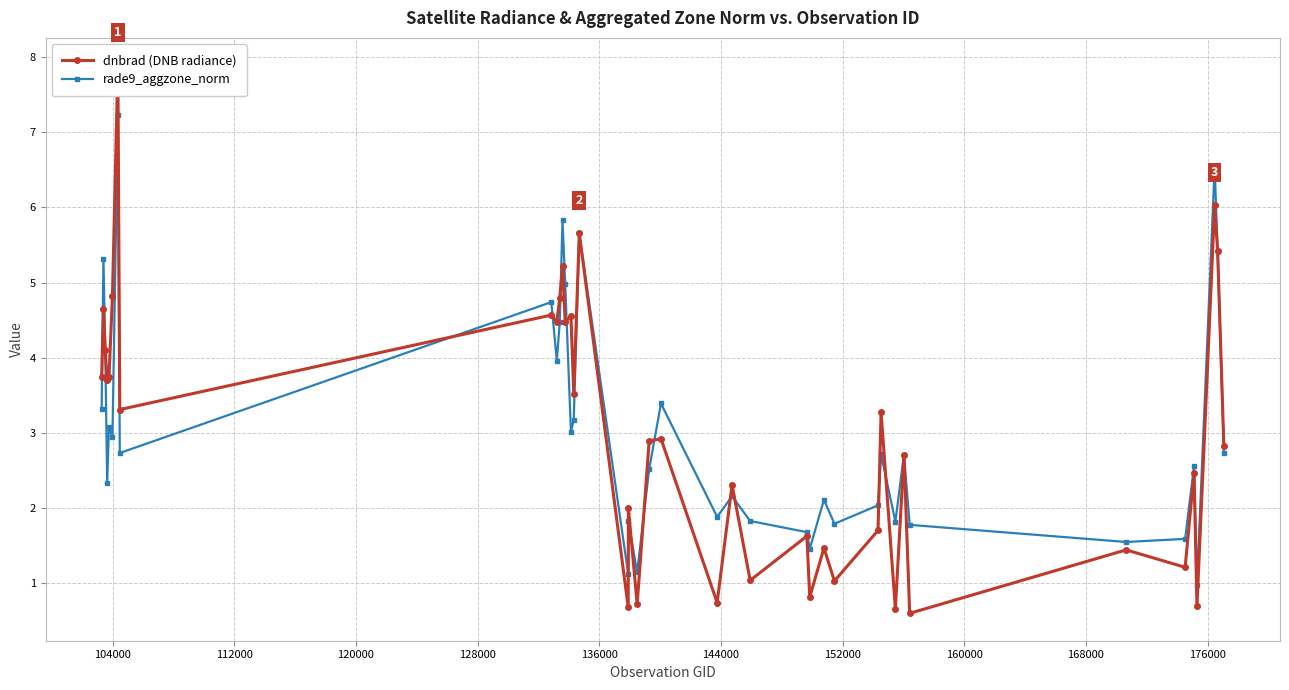

What is the difference between the maximum and minimum values in the dnbrad (DNB radiance) series?

7.3